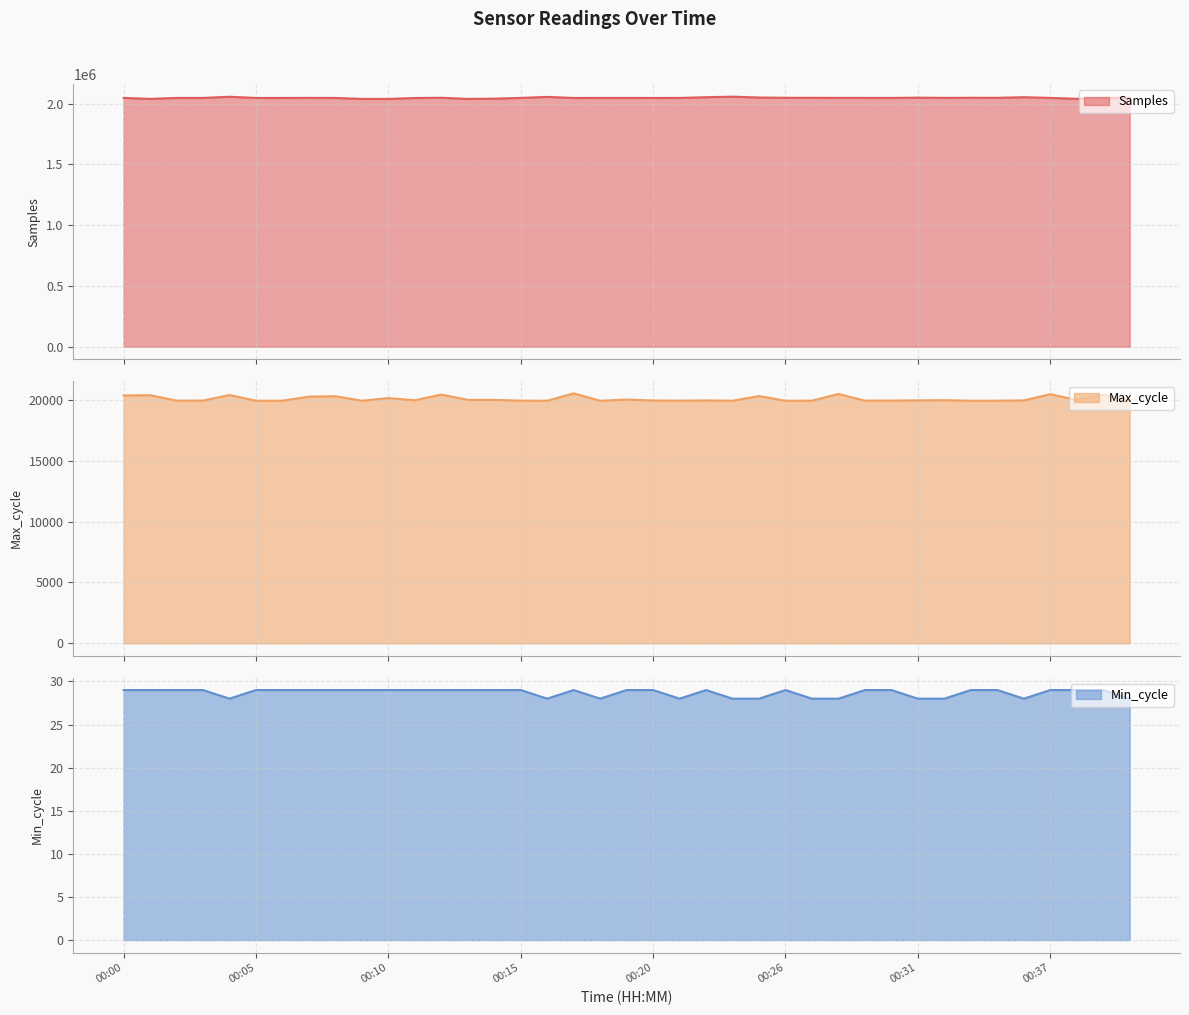

What is the difference between the second highest and minimum values in the Samples series?

17826